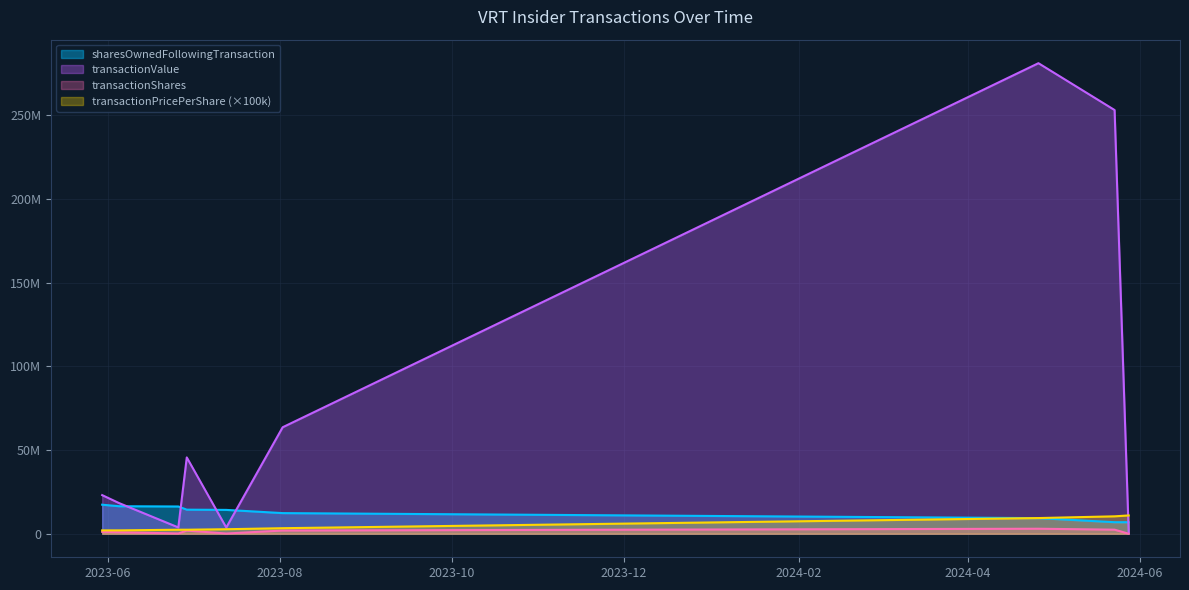

What is the minimum value for transactionShares?

9529.0